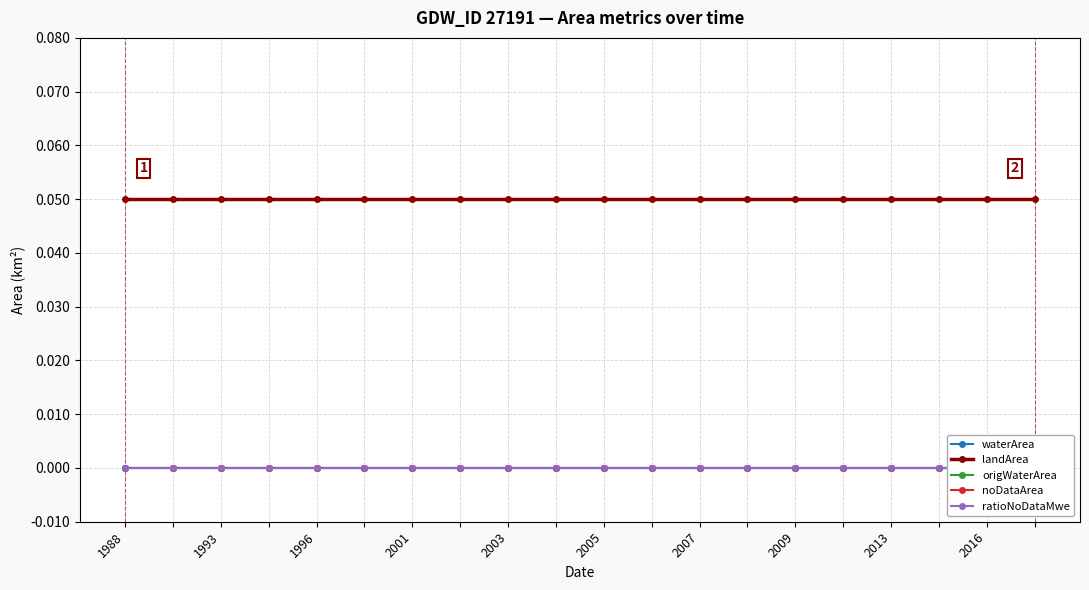

Between 2016 and 17, which series saw the biggest shift?

waterArea